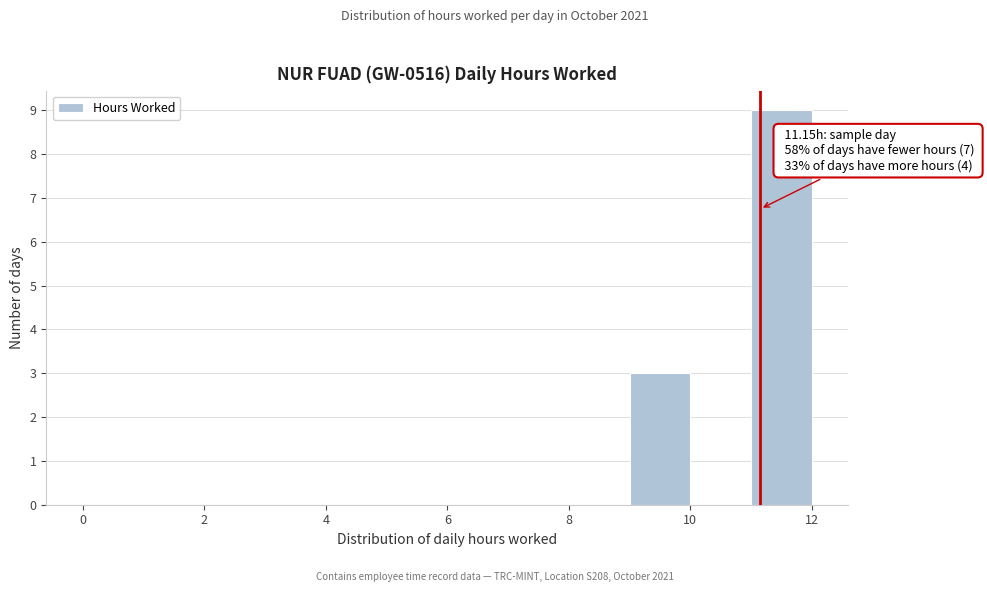

Over which range of the x-axis is the bar tallest?

11 to 12